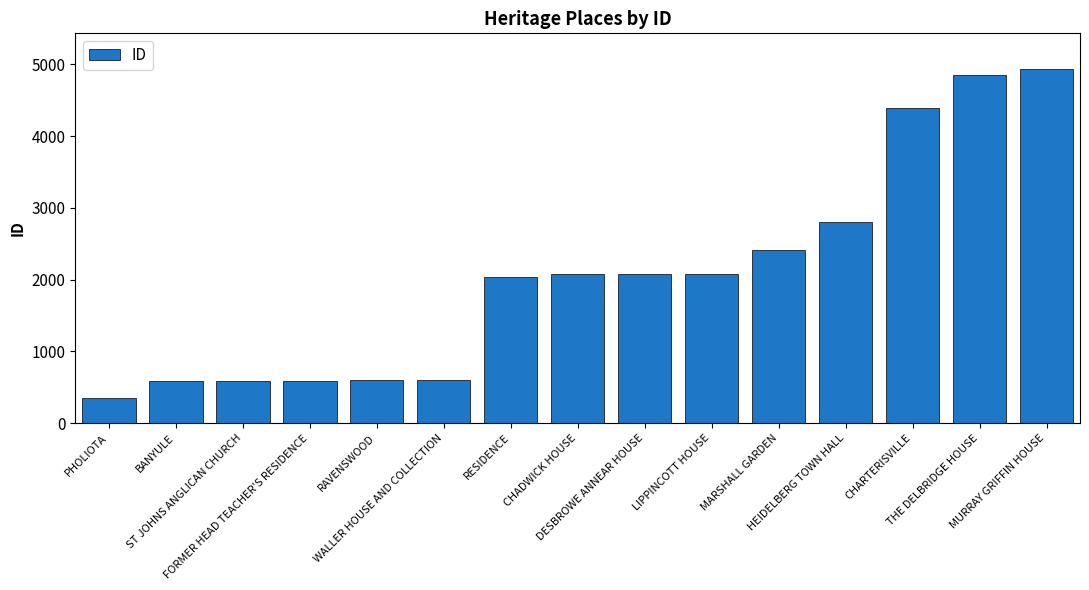

Approximately how many times larger is the value at ST JOHNS ANGLICAN CHURCH compared to DESBROWE ANNEAR HOUSE?

0.3